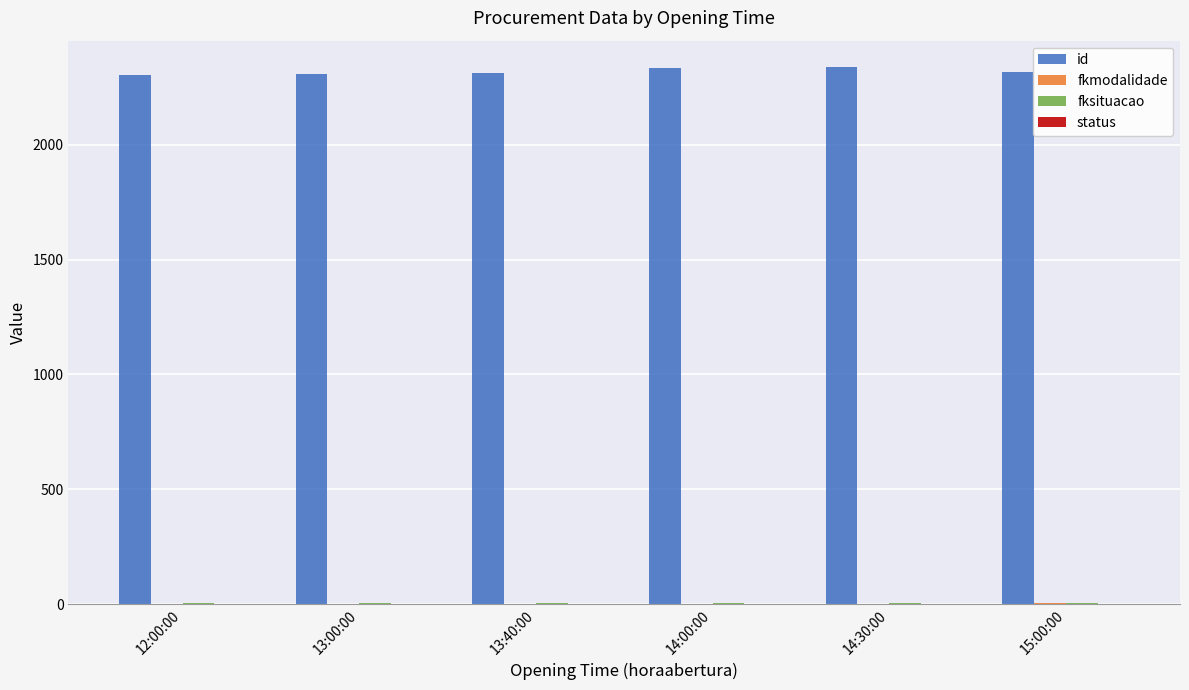

What is the greatest value displayed?

2337